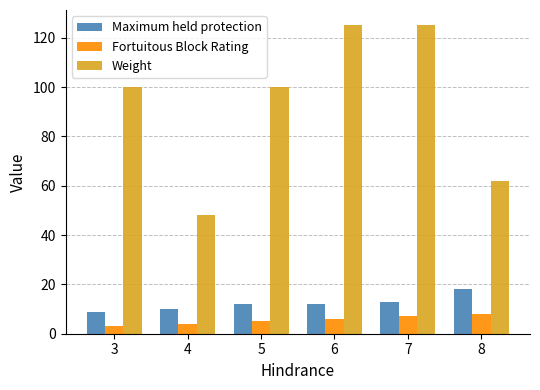

At 4, list the series in order from smallest to largest.

Fortuitous Block Rating, Maximum held protection, Weight